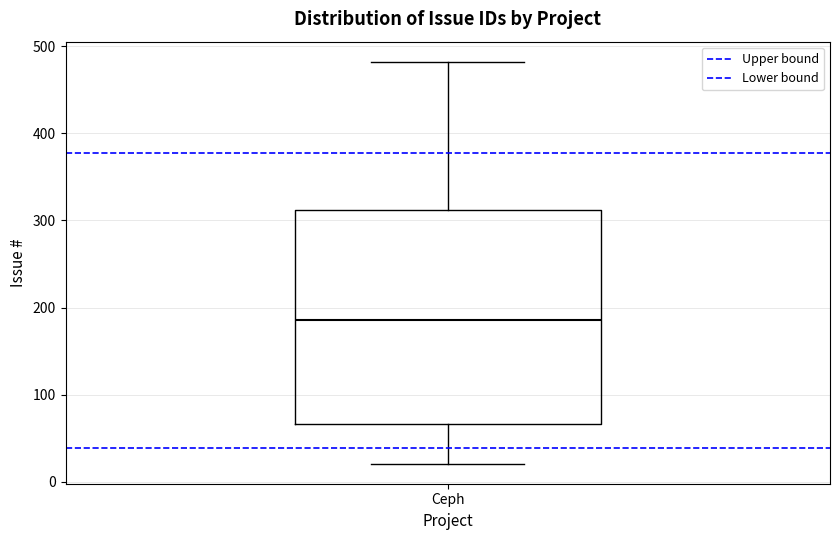

Read this box plot against the y-axis: the position of the median line, the range covered by the box, and the ends of both whiskers. The values are not printed on the chart, so give them approximately, as read against the axis.

median 190, box 70 to 310, whiskers 20 to 480